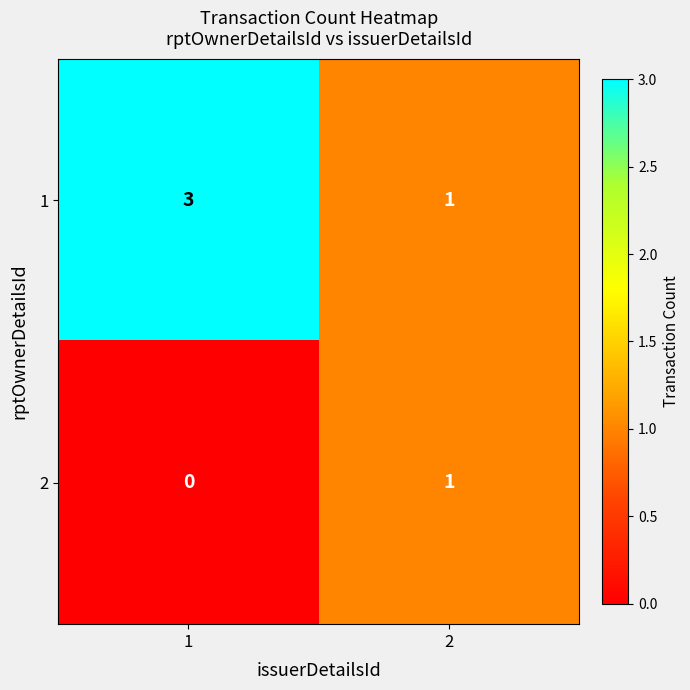

List the series in order of their overall mean, lowest first.

2, 1